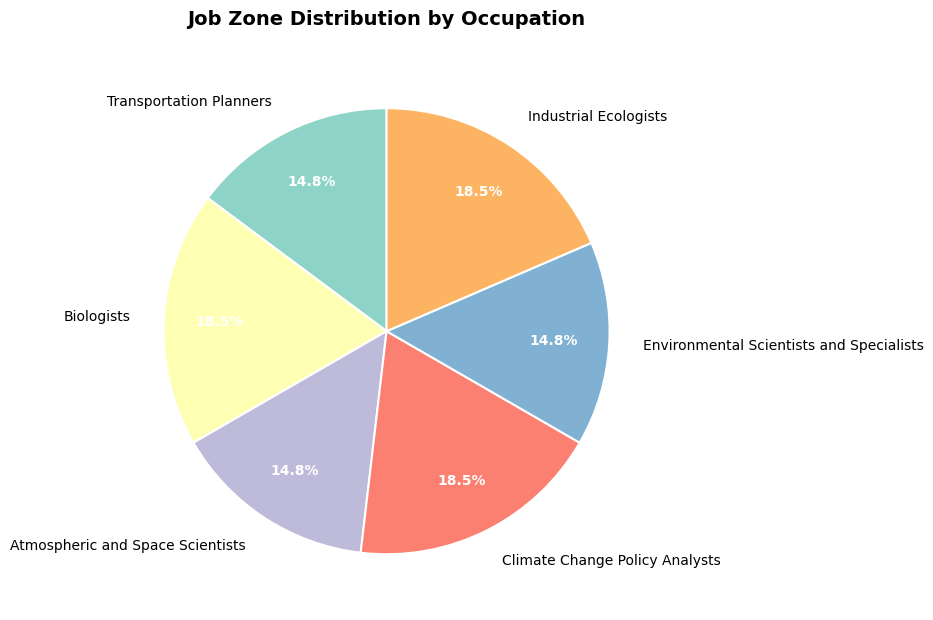

Between Biologists and Environmental Scientists and Specialists, which is larger?

Biologists